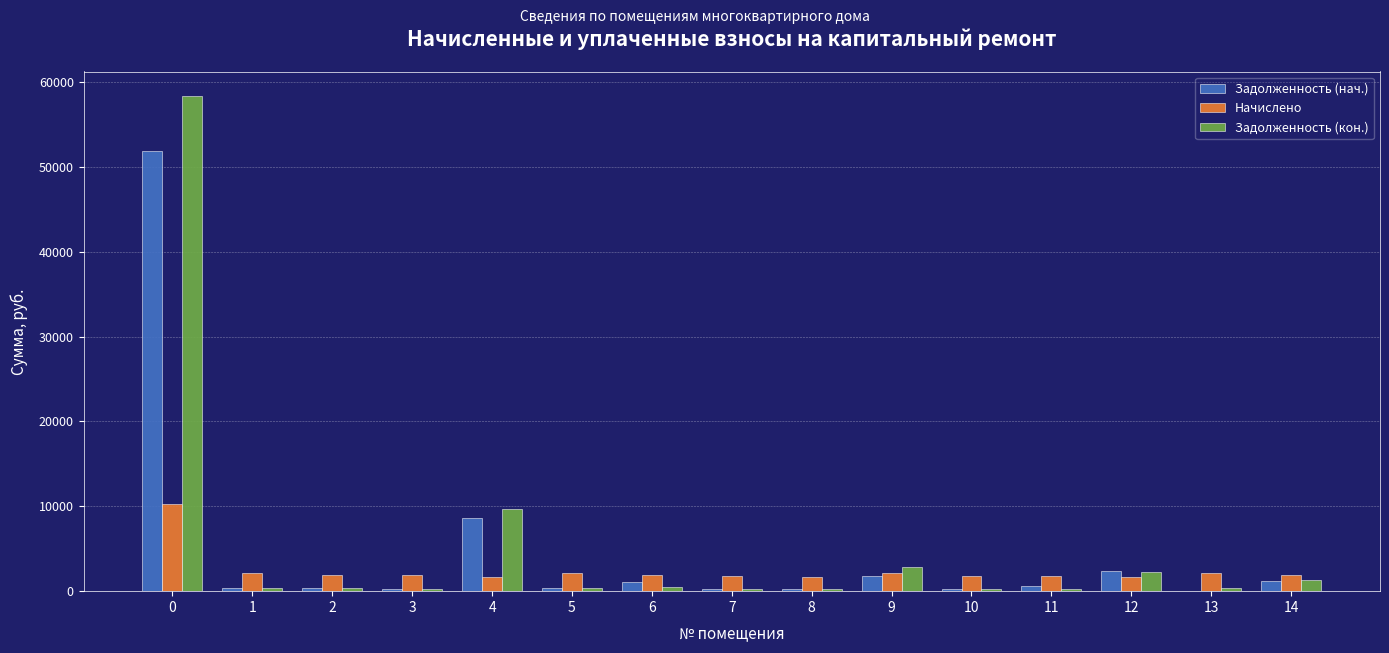

True or false: Начислено has a value of 2147.0 at 13.

True